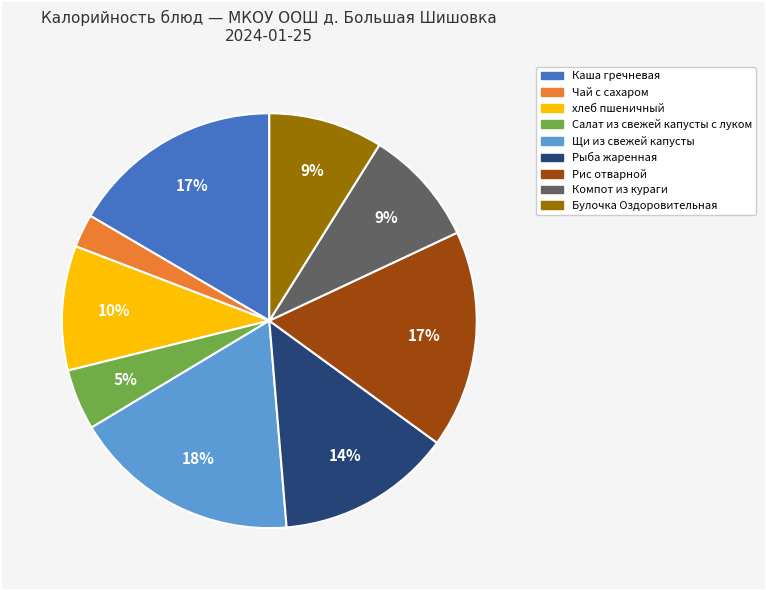

To the nearest percent, what percentage of the pie is Булочка Оздоровительная?

9%